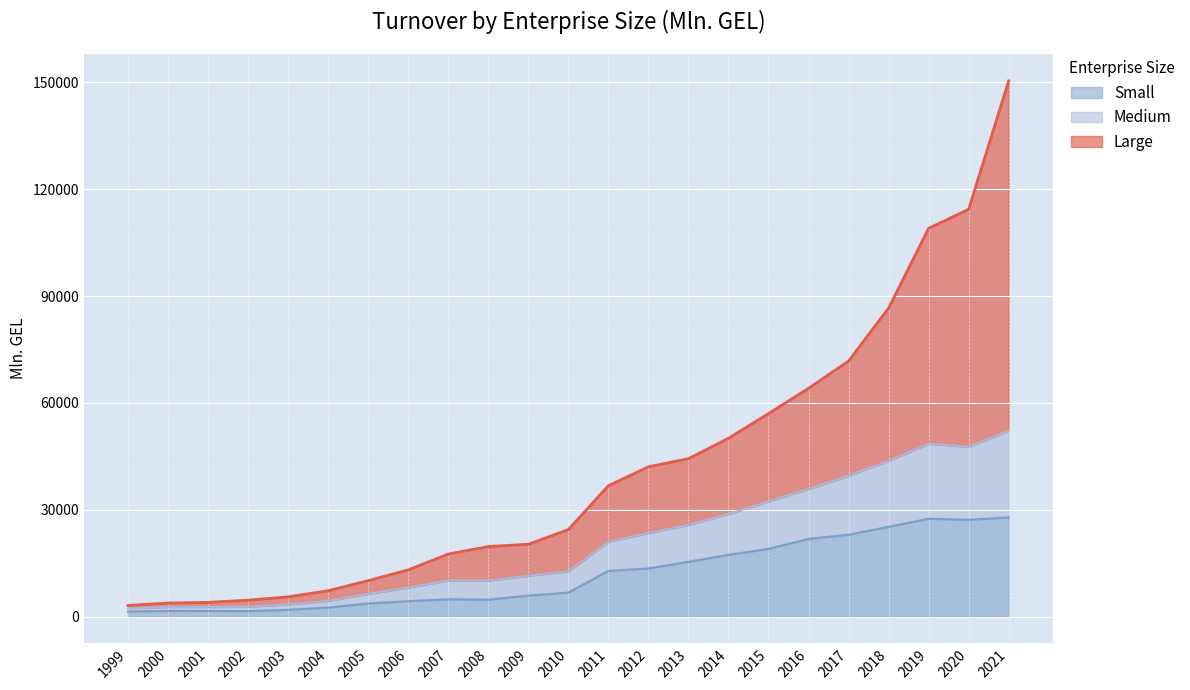

What is the value of the Small point at the 3rd from the left?

1549.5